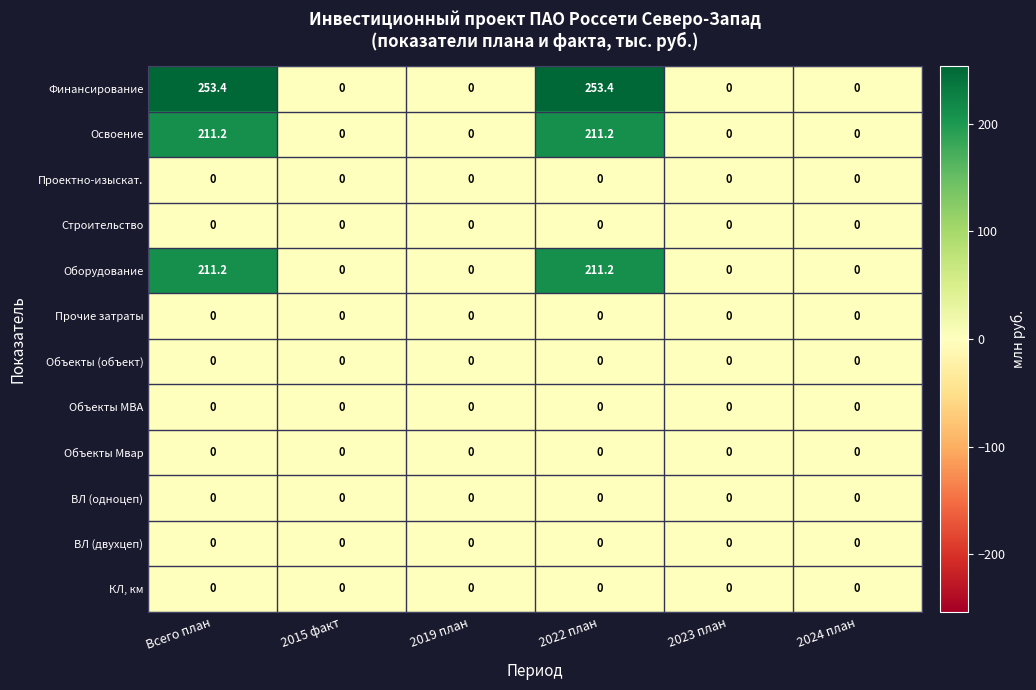

What is the maximum value shown in the chart?

253.4